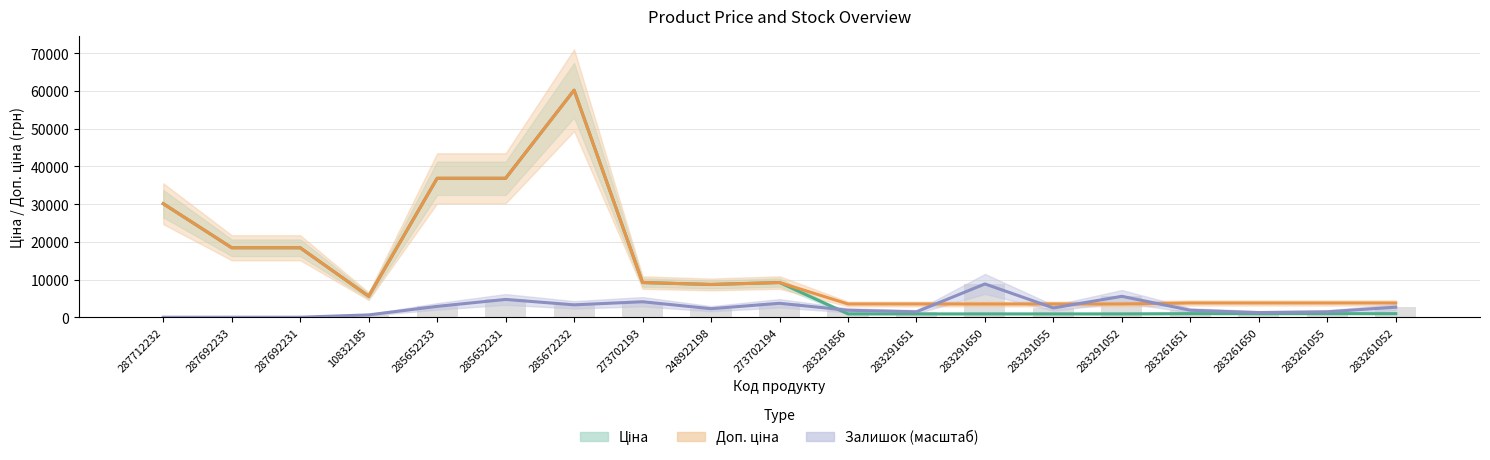

Between 248922198 and 283261055, which series saw the biggest shift?

Ціна